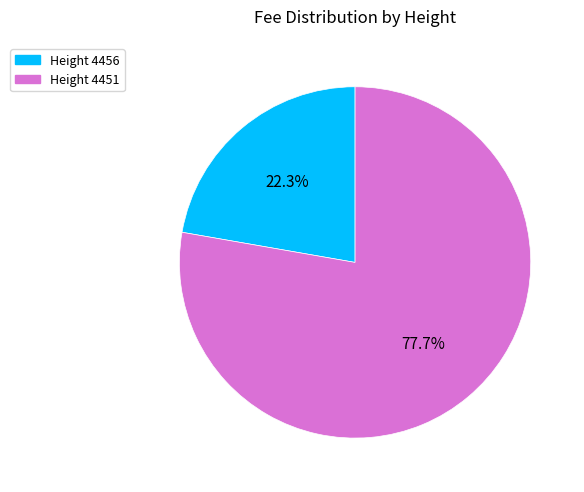

Does any single category account for the majority?

Yes